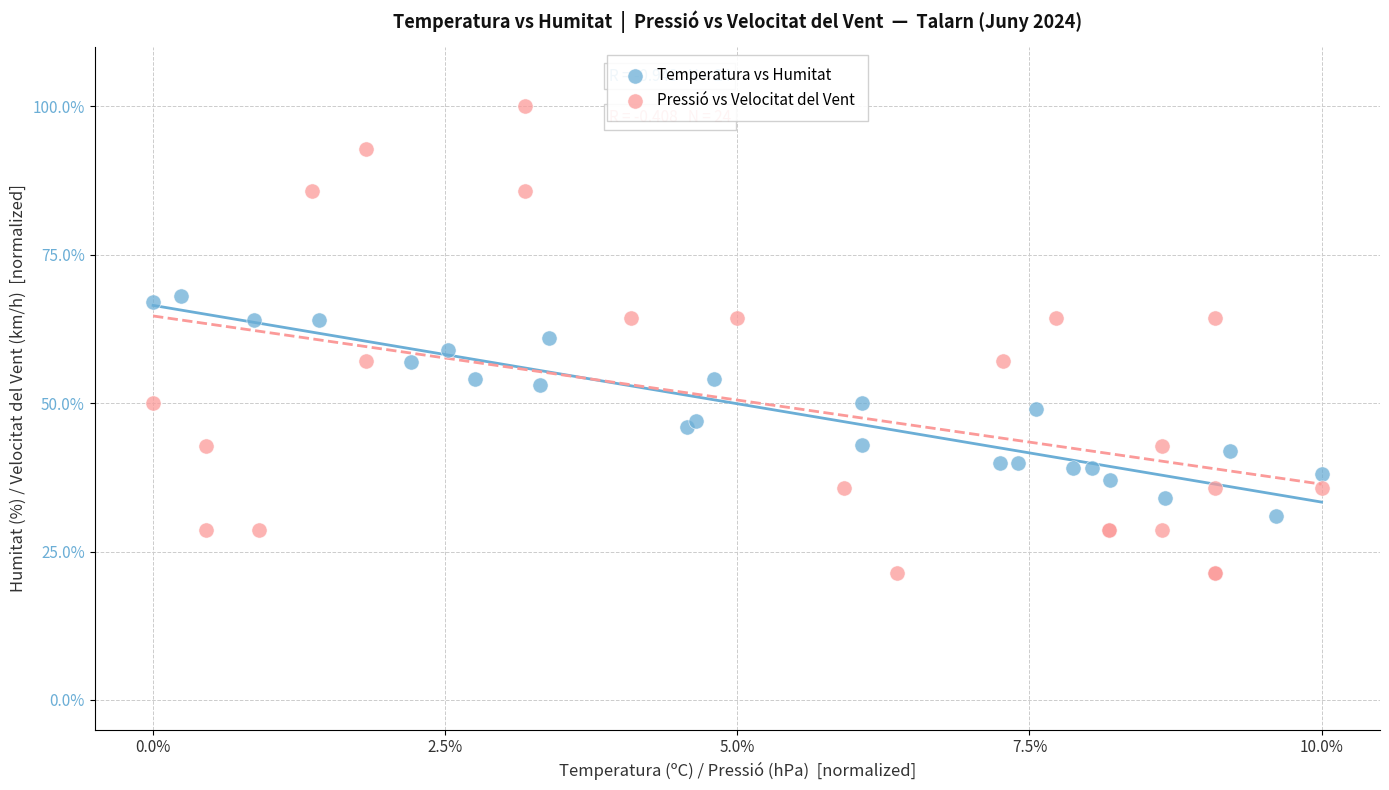

What are all the series names shown in the legend?

Temperatura vs Humitat, Pressió vs Velocitat del Vent